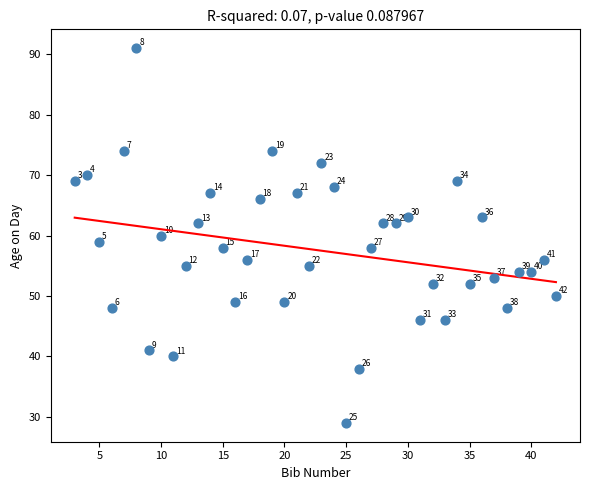

What is the range of Y values (max minus min)?

62